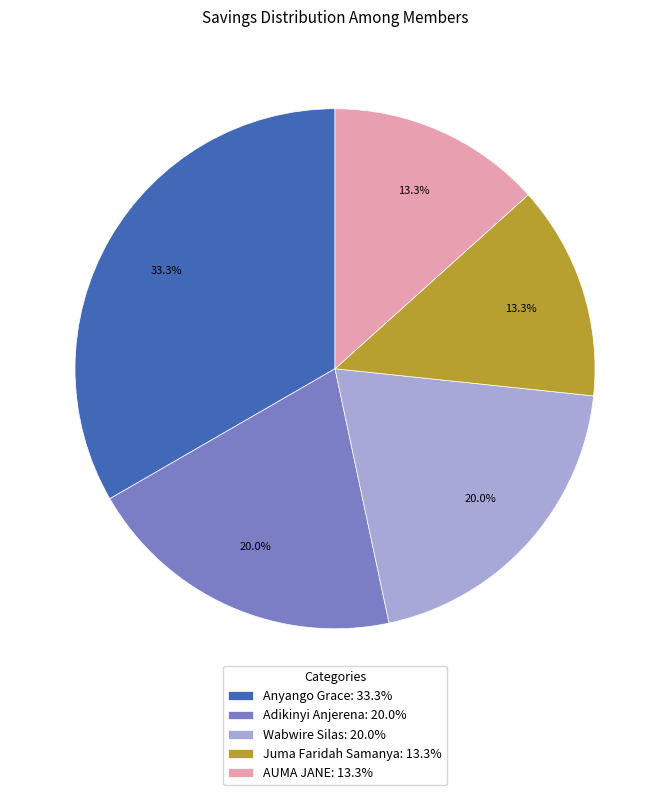

To the nearest percent, what is the difference between the largest and smallest slice percentages?

20%